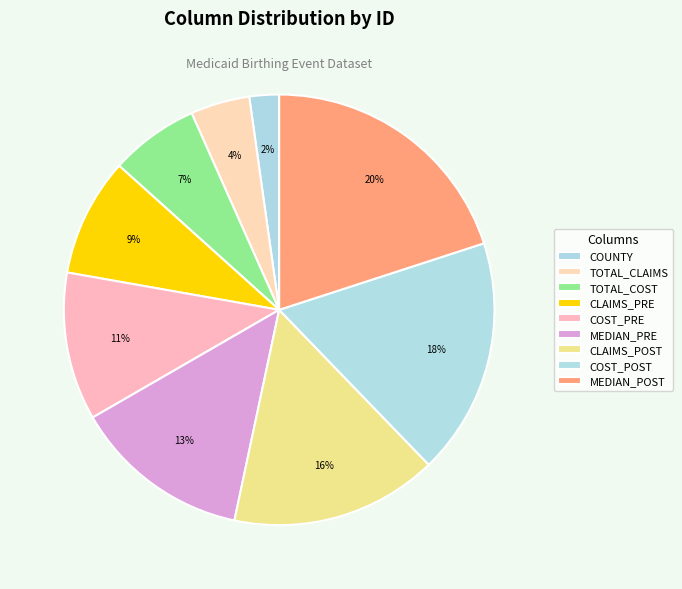

To the nearest percent, what percentage of the pie is TOTAL_CLAIMS?

4%